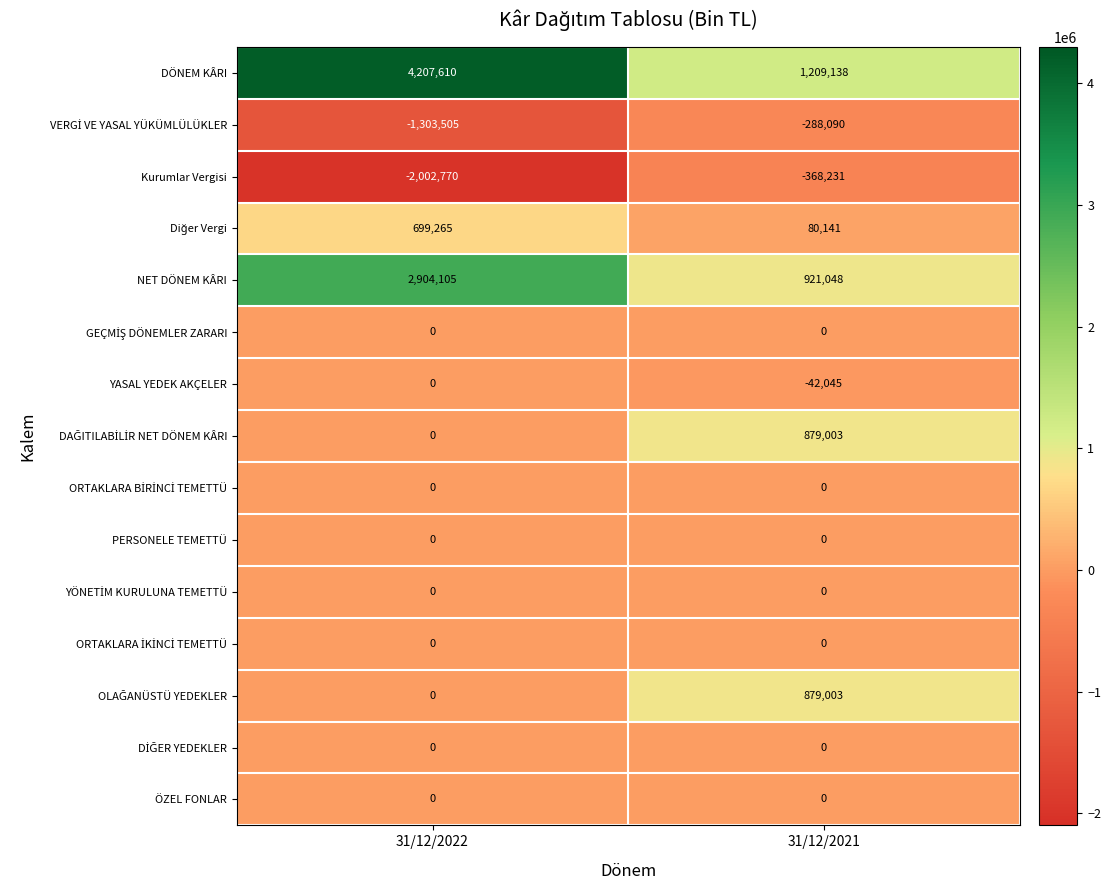

The ÖZEL FONLAR series shows 0 at 31/12/2022. True or false?

True